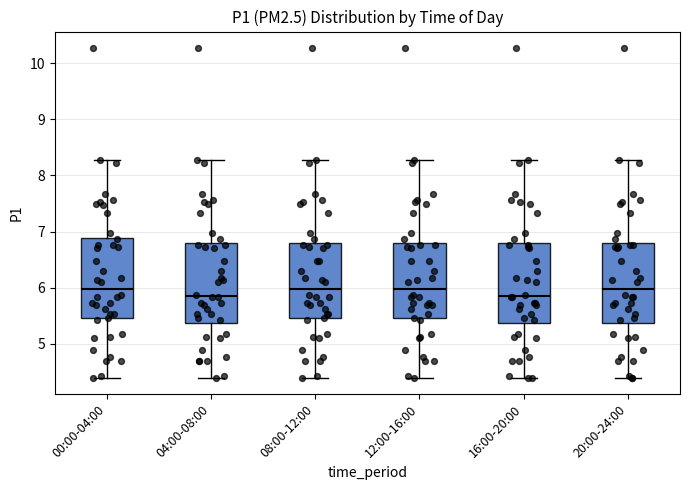

Where is the upper edge of the box for 12:00-16:00 on the y-axis? The values are not printed on the chart, so give them approximately, as read against the axis.

6.8